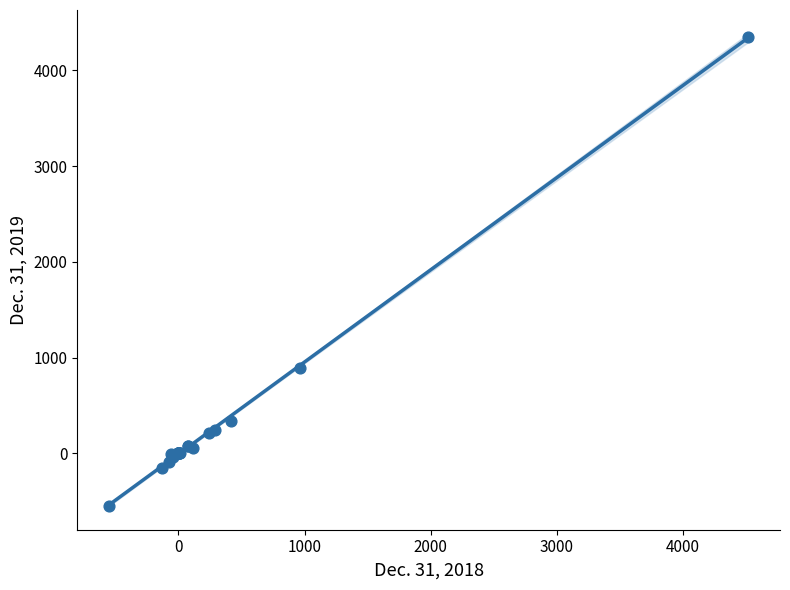

What Y value in the scatter plot is closest to 1900?

887.8